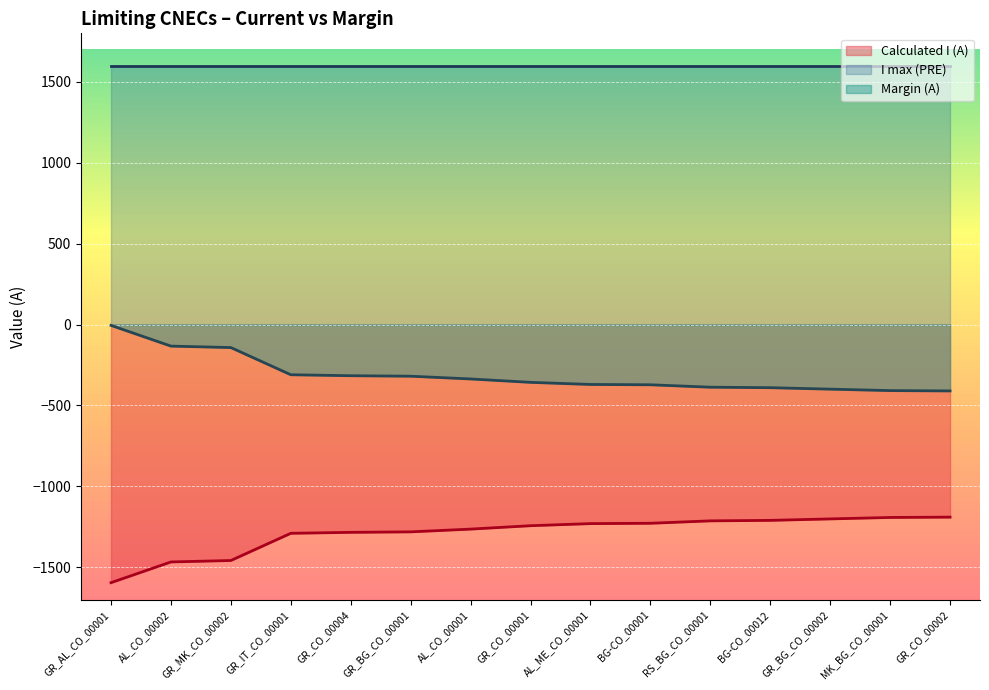

What is the value of the Margin (A) point at the 1st from the left?

-5